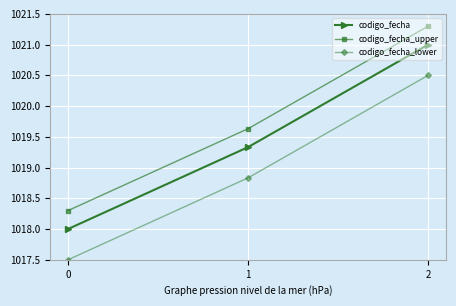

Reading left to right, transcribe all the data shown in this chart.

codigo_fecha: 0=1018.0	1=1019.3	2=1021.0
codigo_fecha_upper: 0=1018.3	1=1019.6	2=1021.3
codigo_fecha_lower: 0=1017.5	1=1018.8	2=1020.5